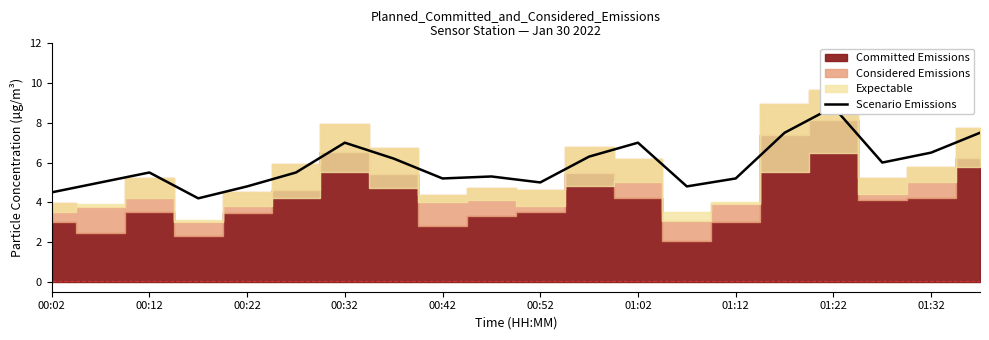

The value at 00:12 is 5.0. True or false?

True